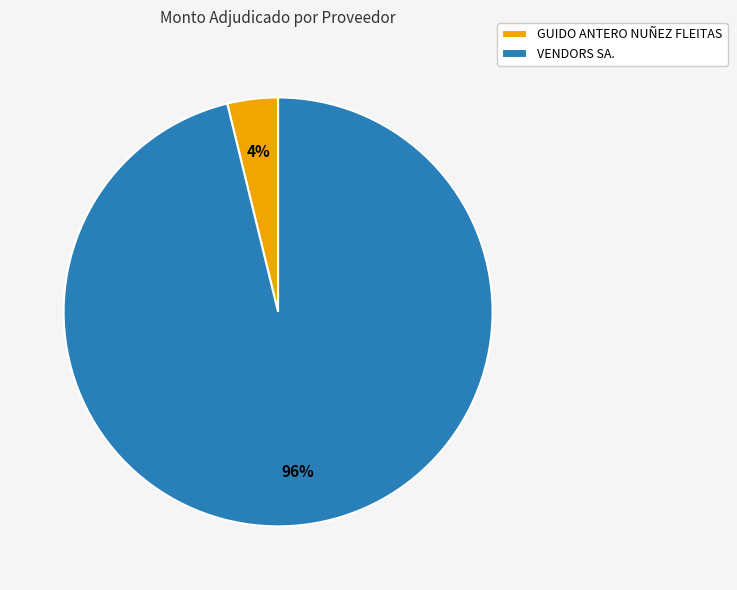

Combined, do GUIDO ANTERO NUÑEZ FLEITAS and VENDORS SA. account for over 50%?

Yes